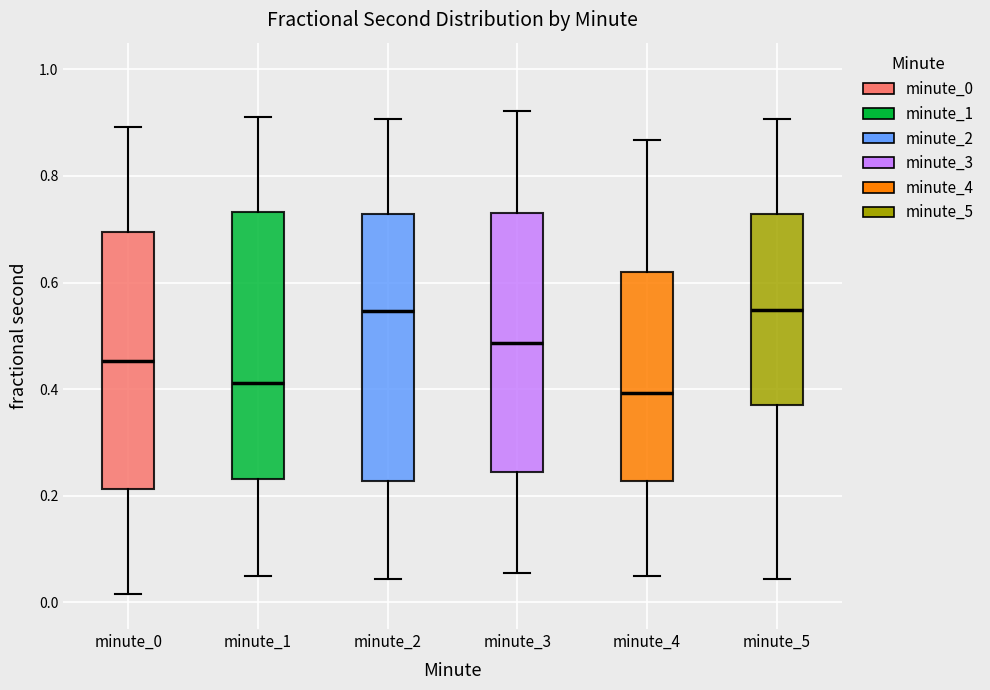

Reading left to right, transcribe this box plot: for each box, give where its median line is, the range the box spans, and where its two whiskers end, as read against the y-axis. The values are not printed on the chart, so give them approximately, as read against the axis.

minute_0: median 0.46, box 0.22 to 0.70, whiskers 0.02 to 0.90
minute_1: median 0.42, box 0.24 to 0.74, whiskers 0.06 to 0.92
minute_2: median 0.54, box 0.22 to 0.72, whiskers 0.04 to 0.90
minute_3: median 0.48, box 0.24 to 0.74, whiskers 0.06 to 0.92
minute_4: median 0.40, box 0.22 to 0.62, whiskers 0.06 to 0.86
minute_5: median 0.54, box 0.36 to 0.72, whiskers 0.04 to 0.90